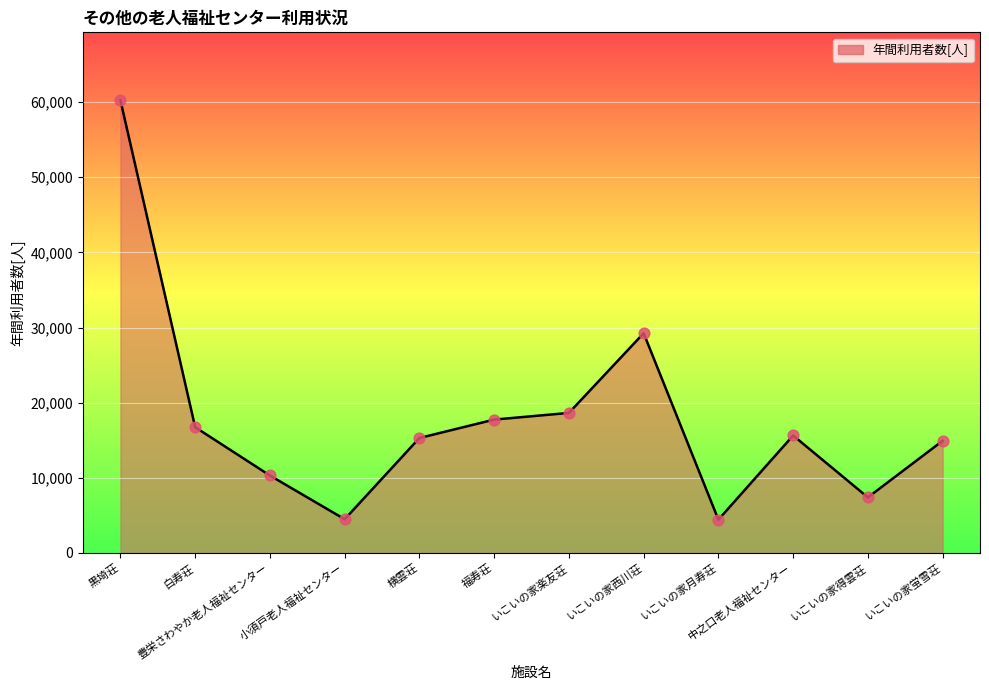

What is the change in value from 黒埼荘 to いこいの家西川荘?

-31019